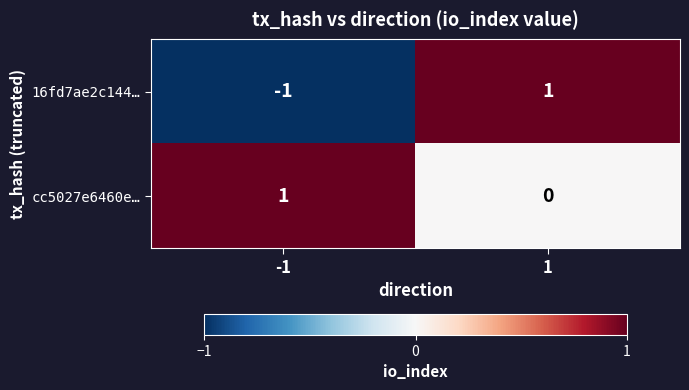

At 1, list the series in order from smallest to largest.

cc5027e6460e…, 16fd7ae2c144…